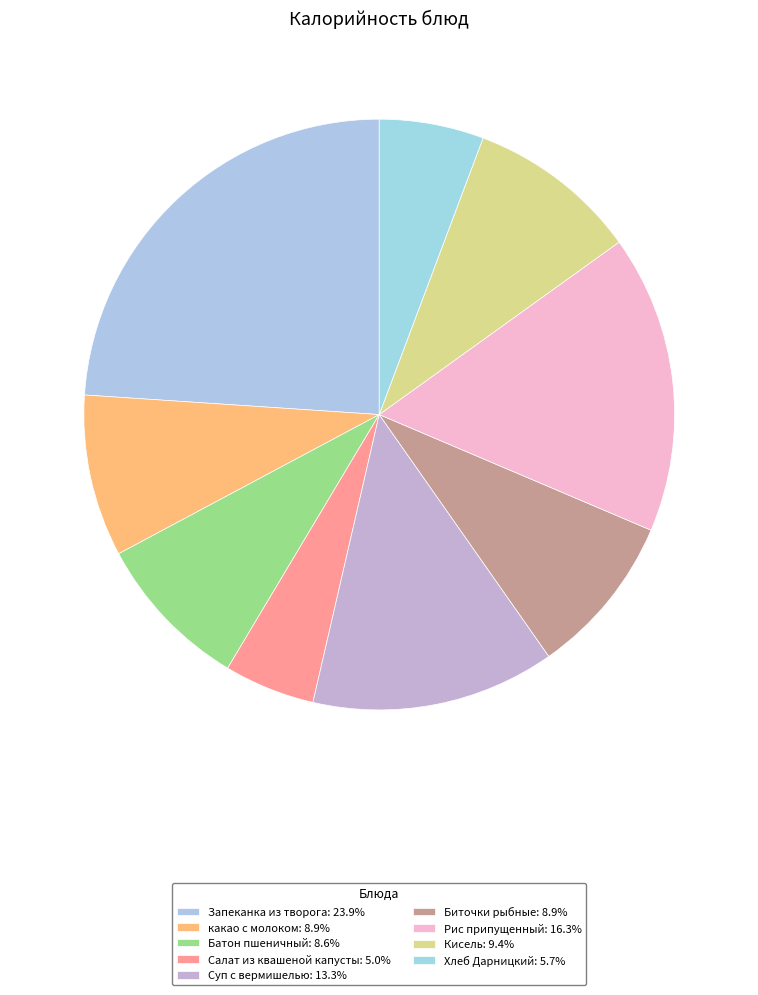

Count the number of slices in the pie.

9